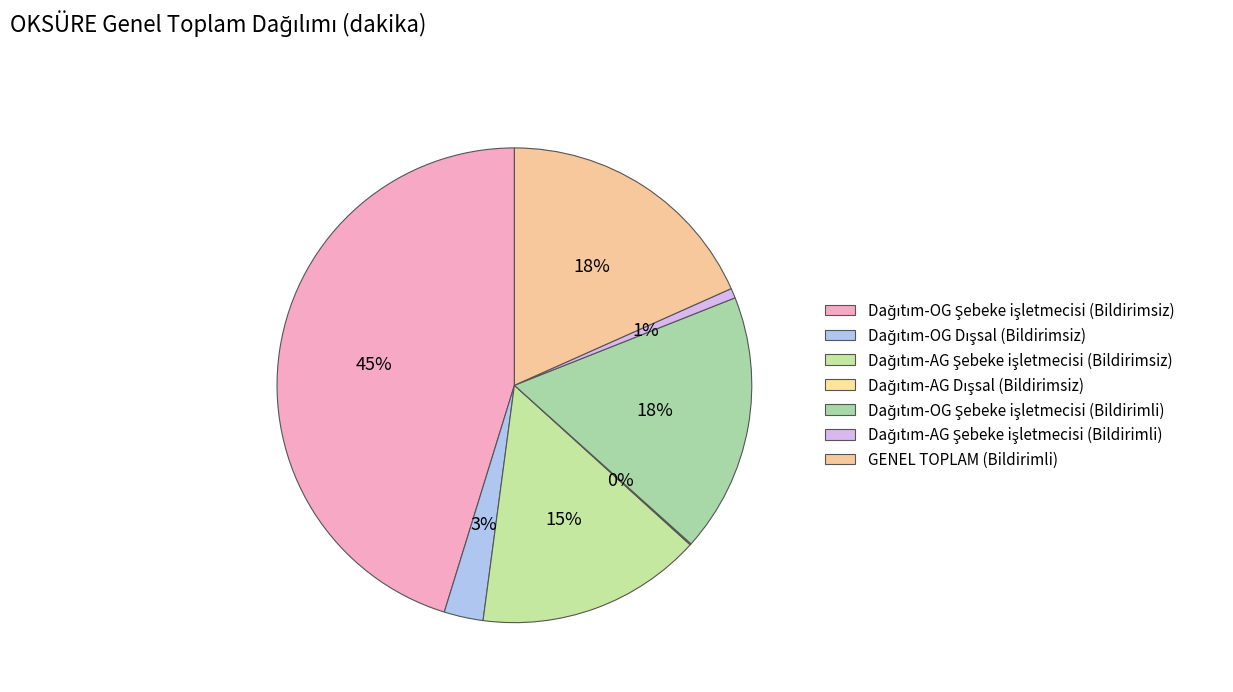

The Dağıtım-AG Dışsal (Bildirimsiz) slice represents 0% of the pie. True or false?

True